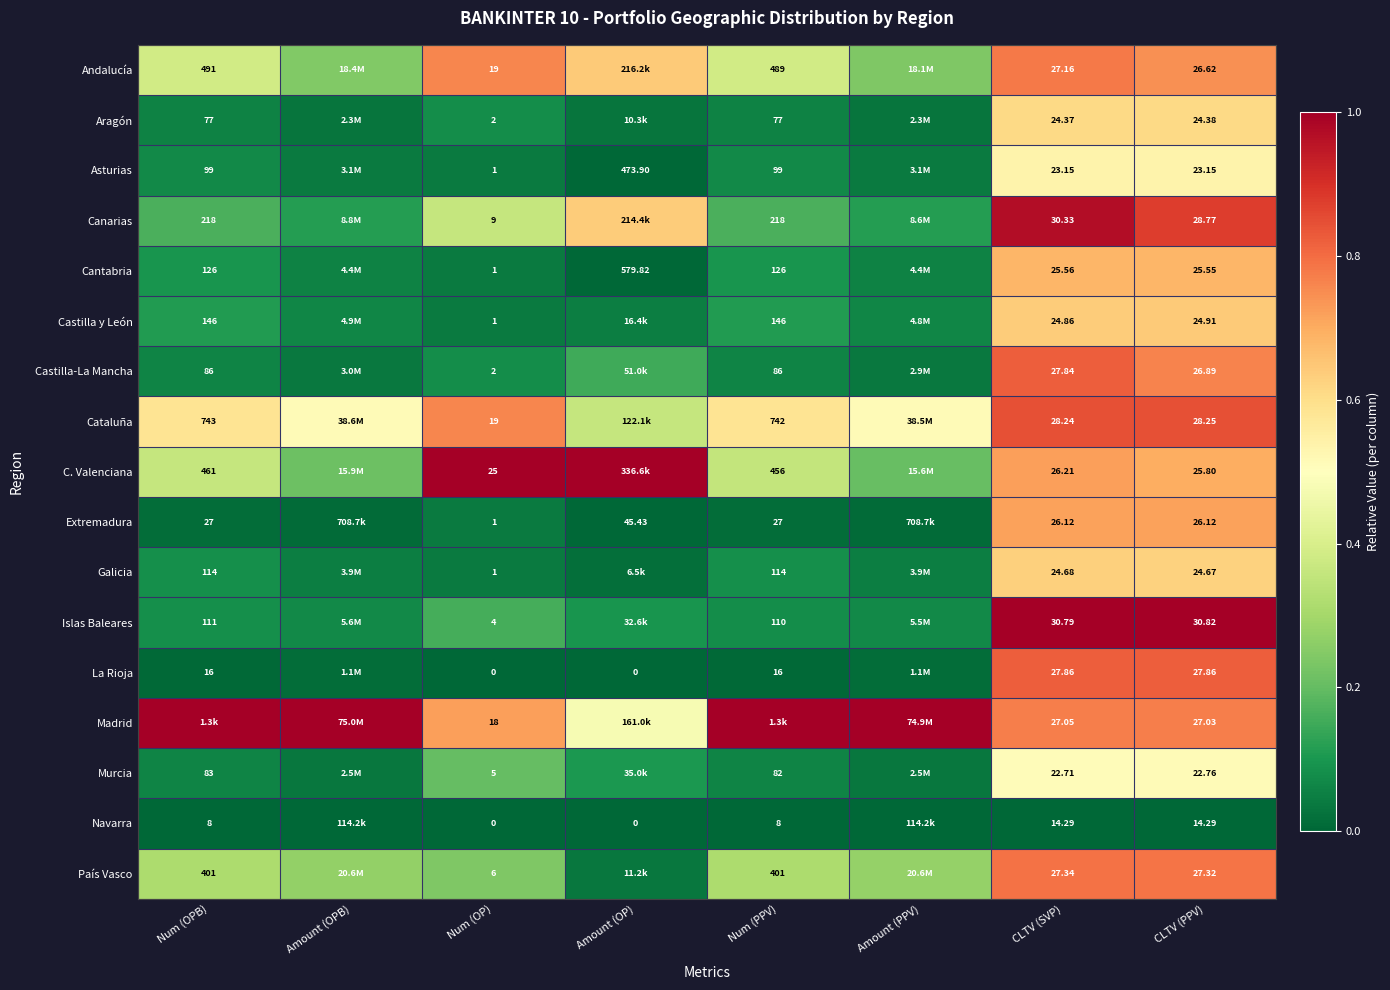

Is the value of Castilla y León at Num (OPB) greater than the value of Cantabria at CLTV (PPV)?

Yes